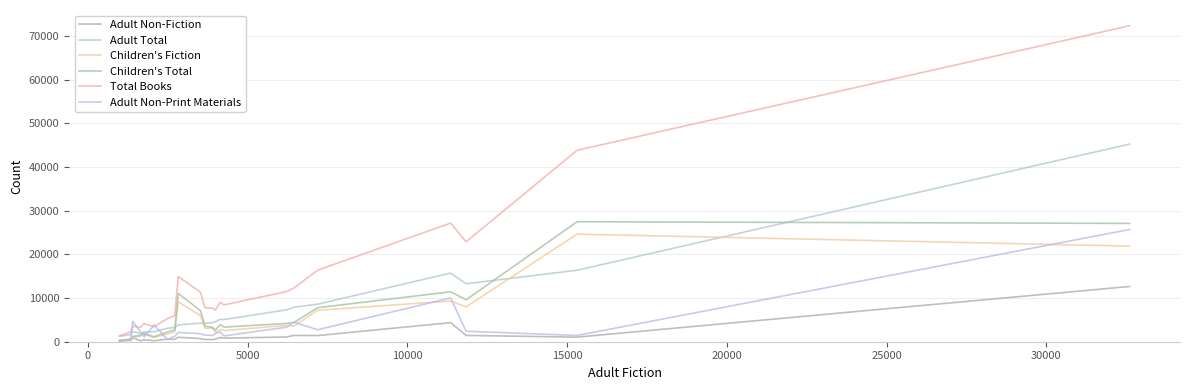

How many lines are shown in the chart?

6